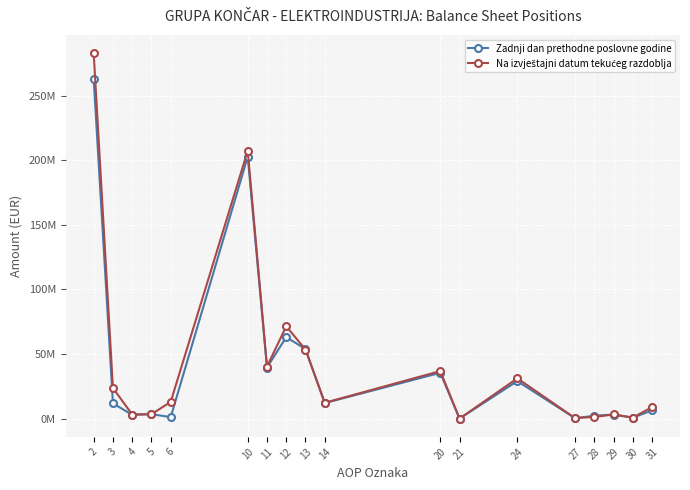

Is this an area chart (filled region under the line)?

No